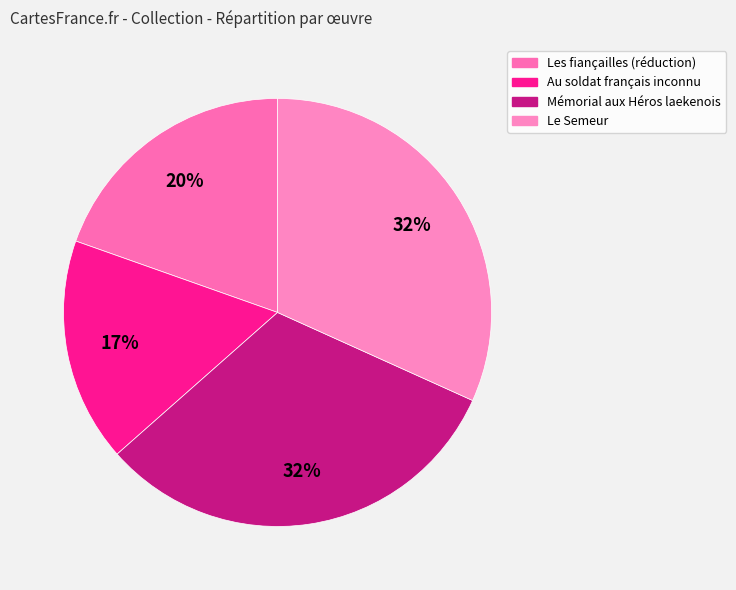

How many slices are in this pie chart?

4